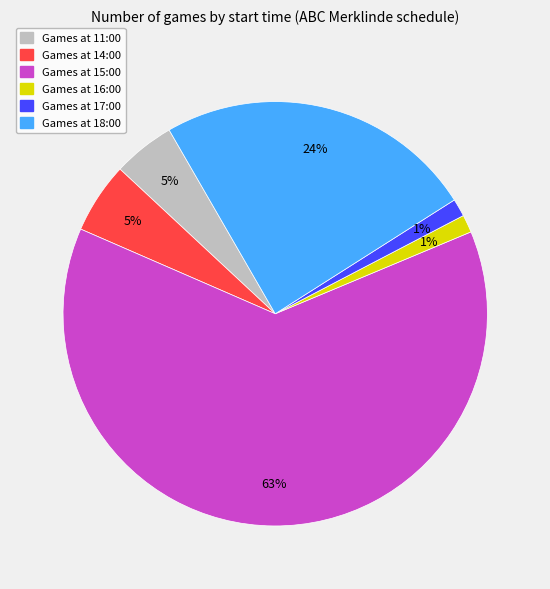

Count the number of slices in the pie.

6